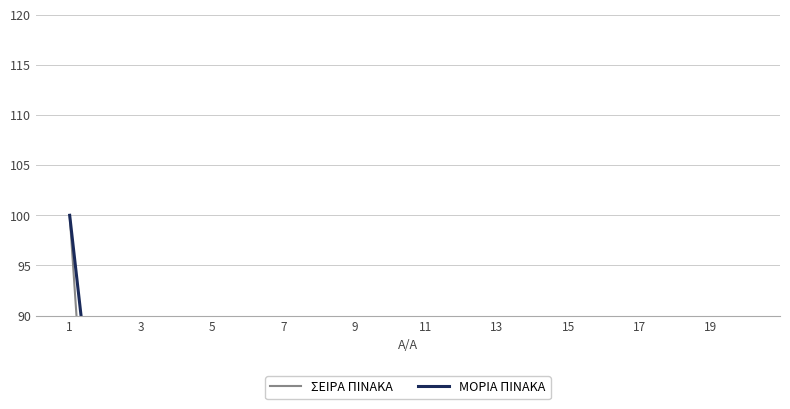

What is the total value across all series at 11?

122.1